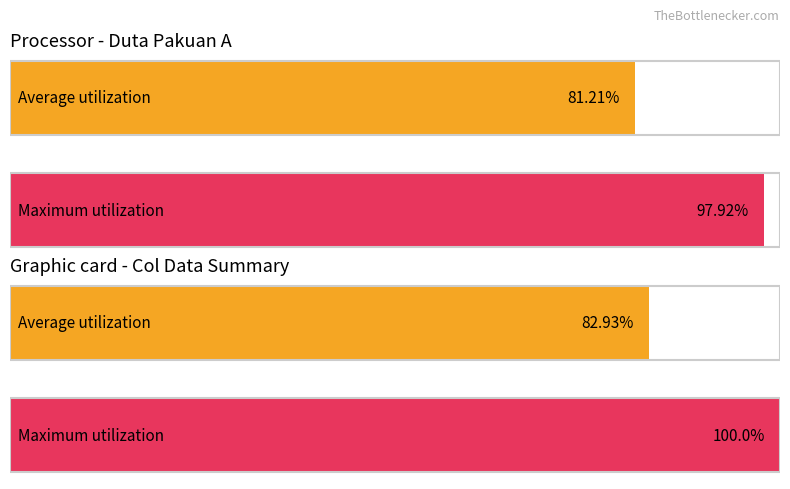

Are the bars horizontal?

Yes